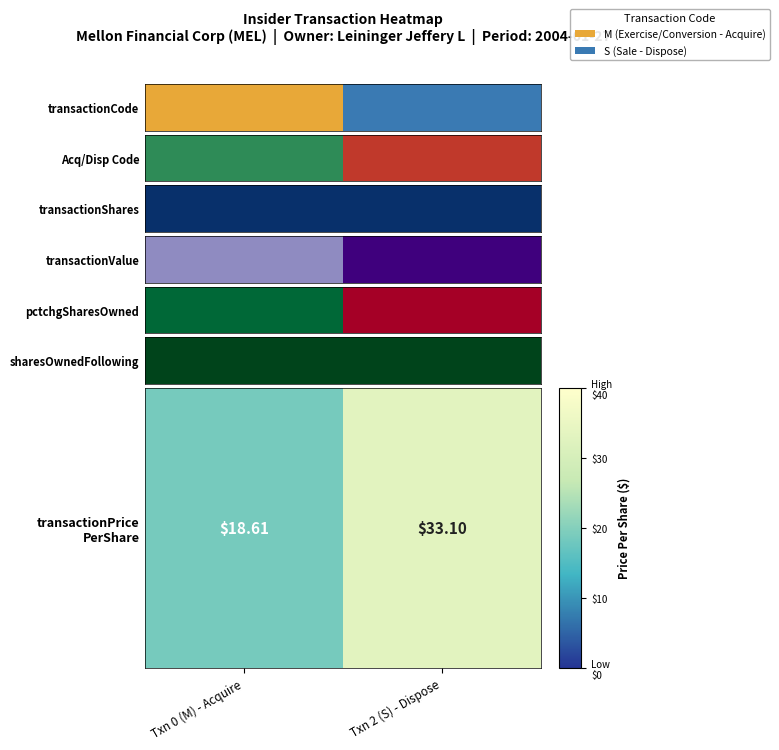

What is the ratio of the value at Txn 2 (S) - Dispose to the value at Txn 0 (M) - Acquire?

1.8